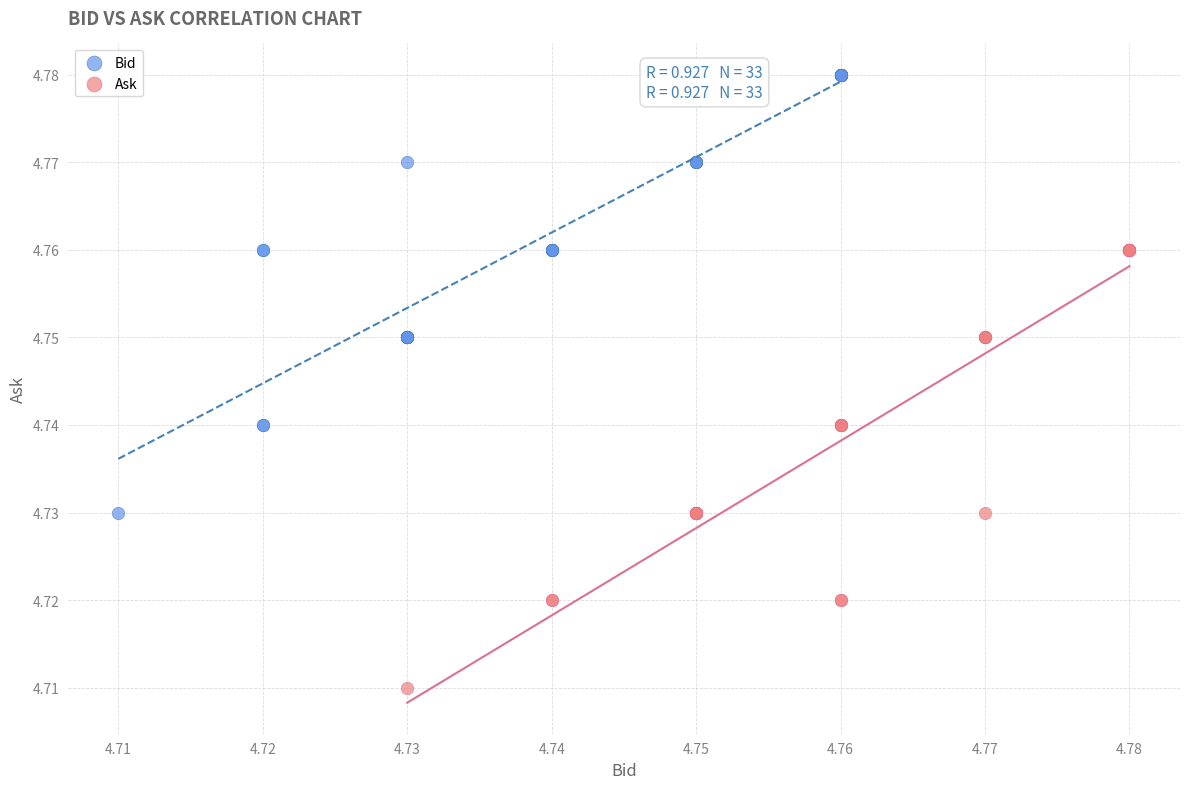

Which series reaches the minimum Y coordinate?

Ask